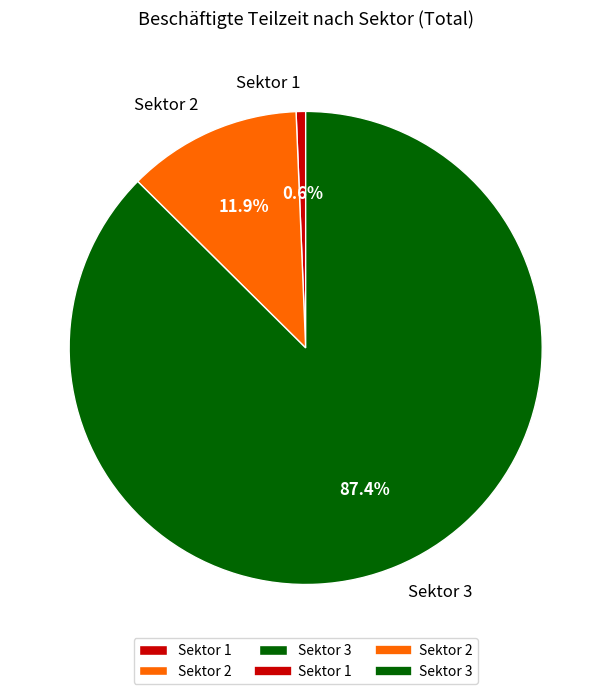

To the nearest percent, what is the average slice percentage?

33%